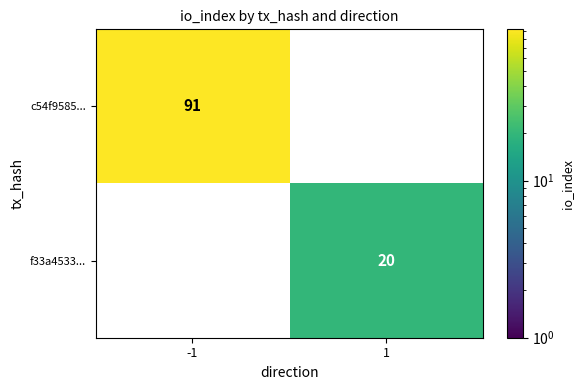

The value of f33a4533... at -1 is 0. True or false?

True